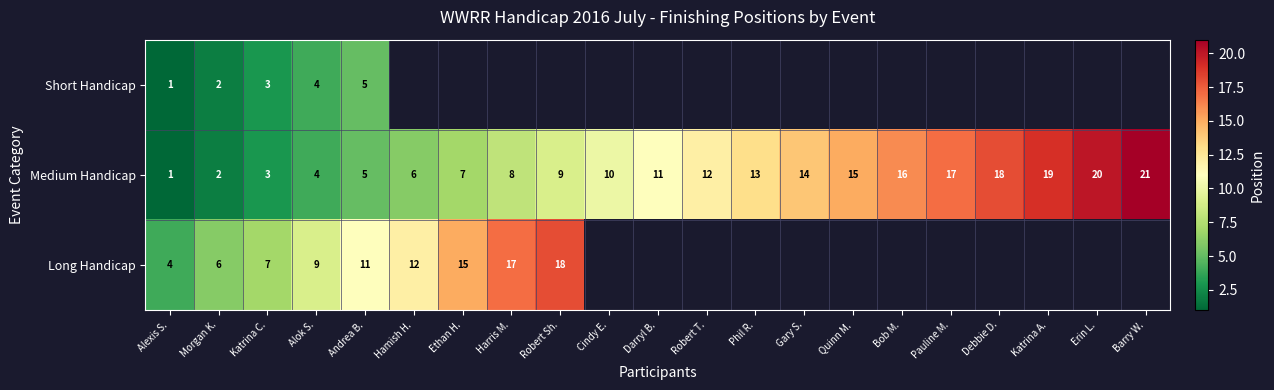

What is the total value across all series at Alok S.?

17